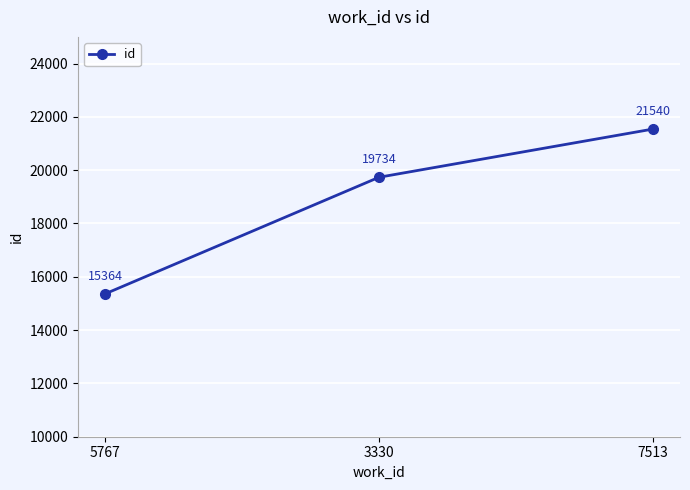

Does the chart display data point markers on the line(s)?

Yes